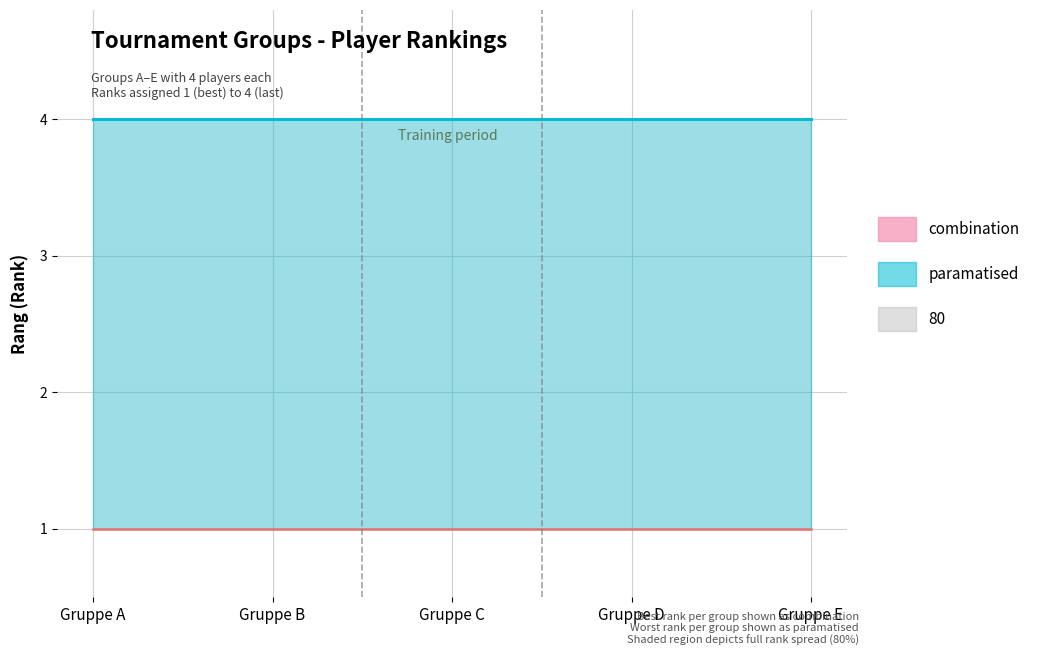

True or false: paramatised and combination cross at least once.

False